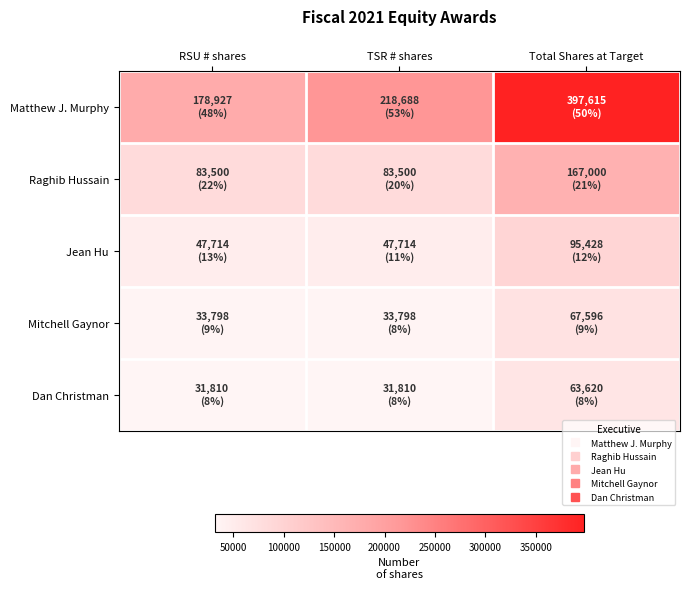

At how many categories does at least one series exceed 317710?

1